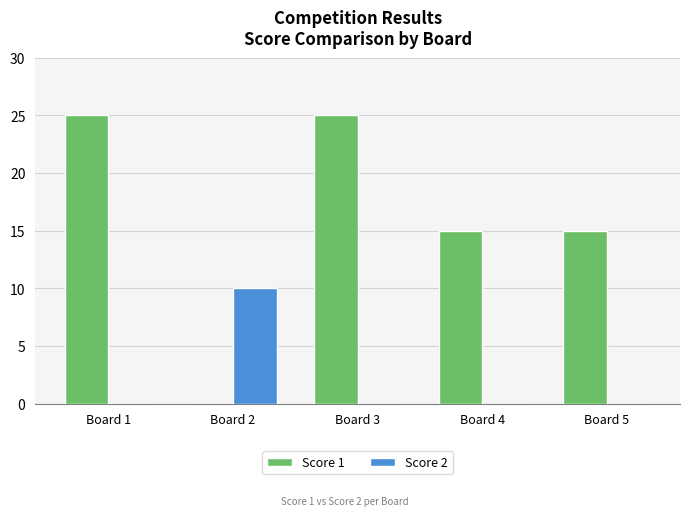

Which series has the largest total across all categories?

Score 1